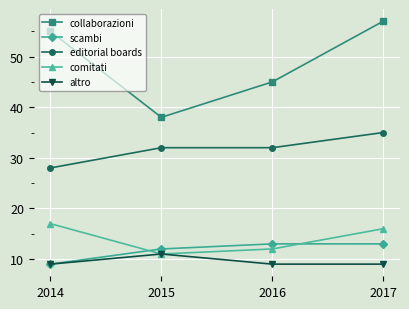

What value does the altro series have at 2017?

9